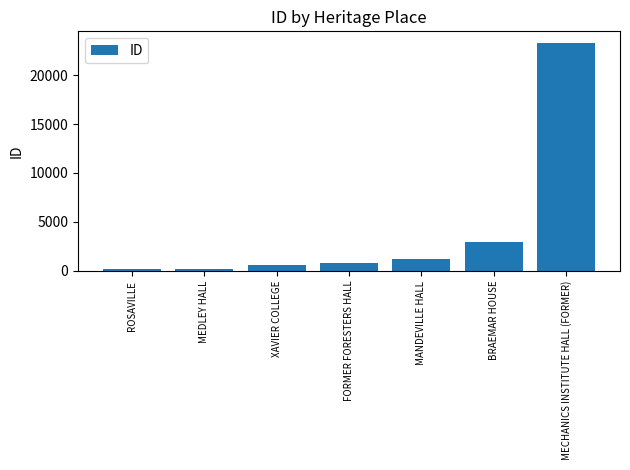

What is the greatest value displayed?

23300